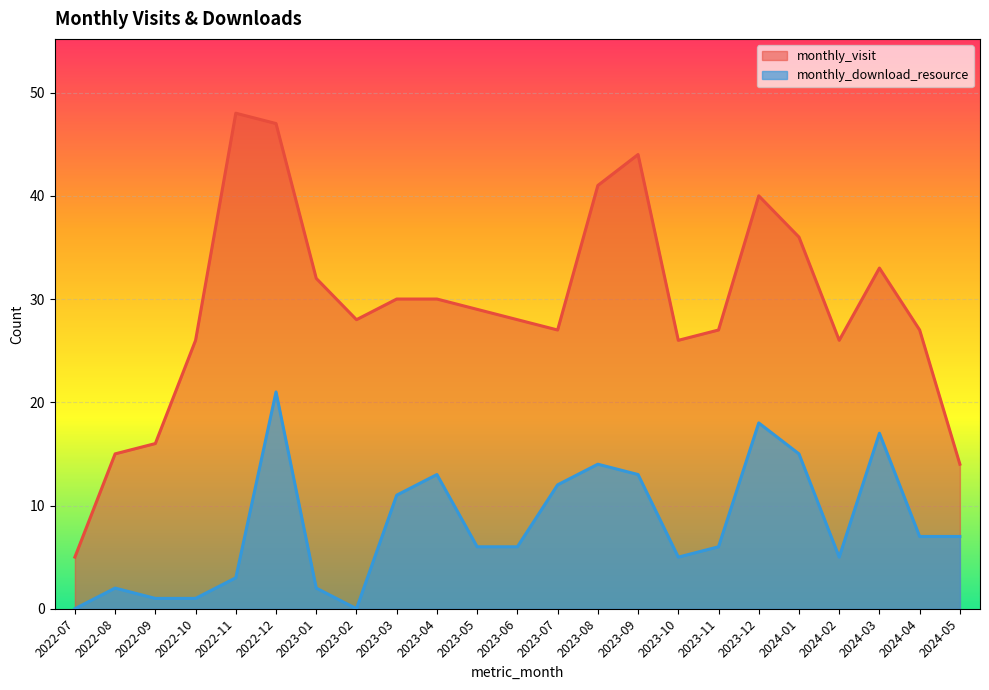

Reading left to right, what are all the values shown in this chart?

monthly_visit: 2022-07=5	2022-08=15	2022-09=16	2022-10=26	2022-11=48	2022-12=47	2023-01=32	2023-02=28	2023-03=30	2023-04=30	2023-05=29	2023-06=28	2023-07=27	2023-08=41	2023-09=44	2023-10=26	2023-11=27	2023-12=40	2024-01=36	2024-02=26	2024-03=33	2024-04=27	2024-05=14
monthly_download_resource: 2022-07=0	2022-08=2	2022-09=1	2022-10=1	2022-11=3	2022-12=21	2023-01=2	2023-02=0	2023-03=11	2023-04=13	2023-05=6	2023-06=6	2023-07=12	2023-08=14	2023-09=13	2023-10=5	2023-11=6	2023-12=18	2024-01=15	2024-02=5	2024-03=17	2024-04=7	2024-05=7